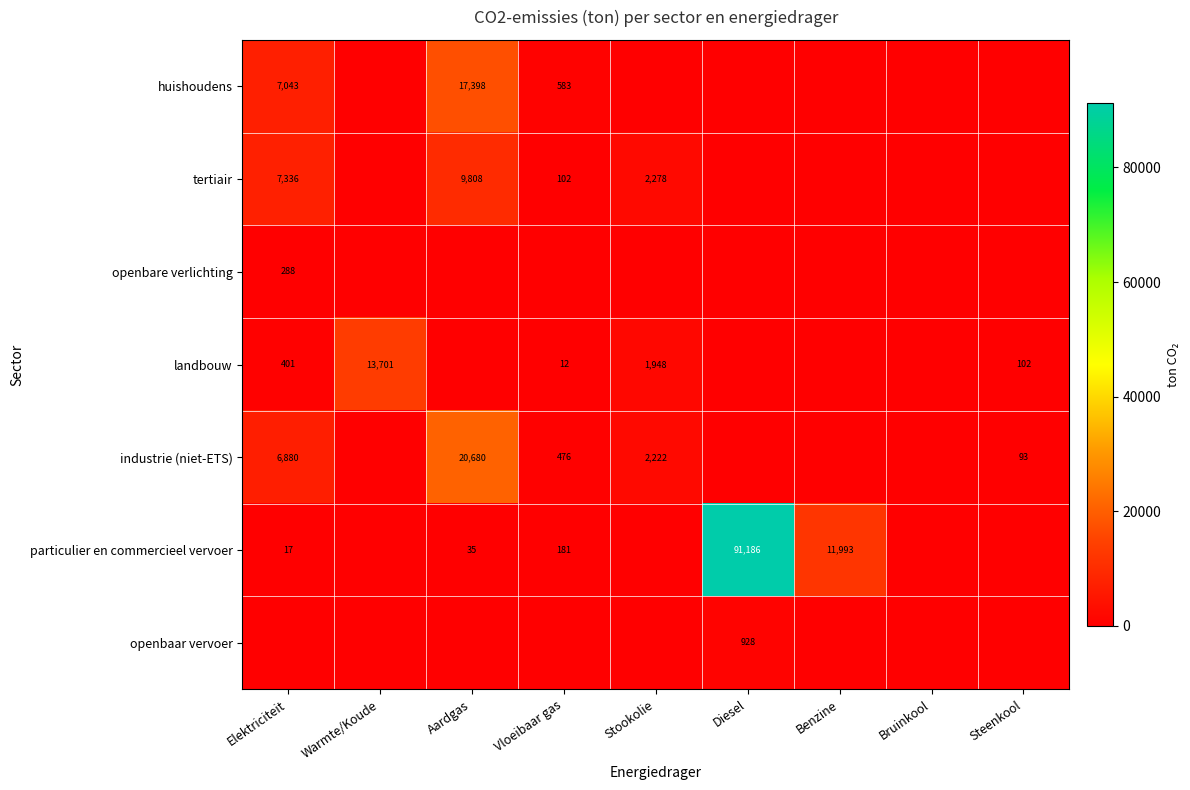

The value of industrie (niet-ETS) at Steenkool is 93. True or false?

True